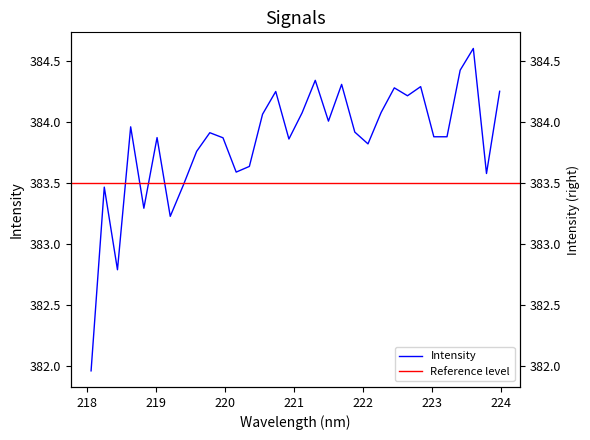

How many data points are less than 383?

2